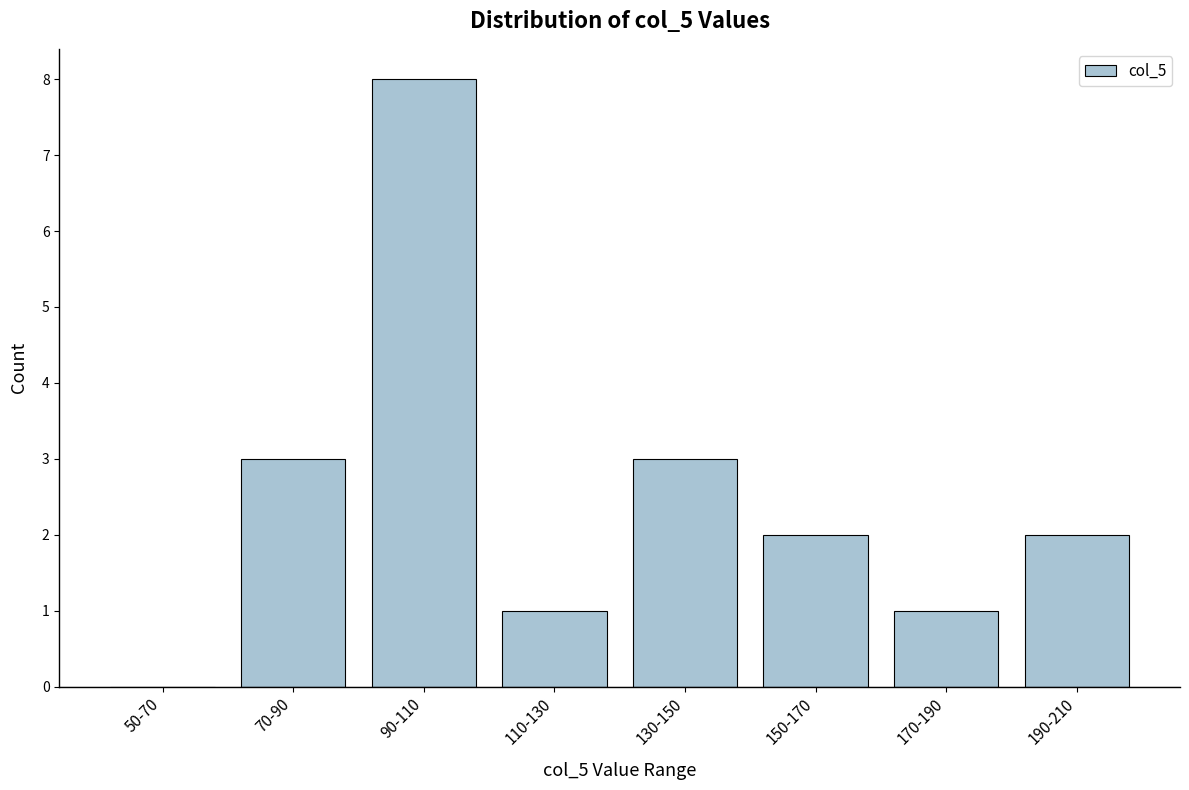

Reading left to right, list all the values displayed in this chart.

50-70=0	70-90=3	90-110=8	110-130=1	130-150=3	150-170=2	170-190=1	190-210=2